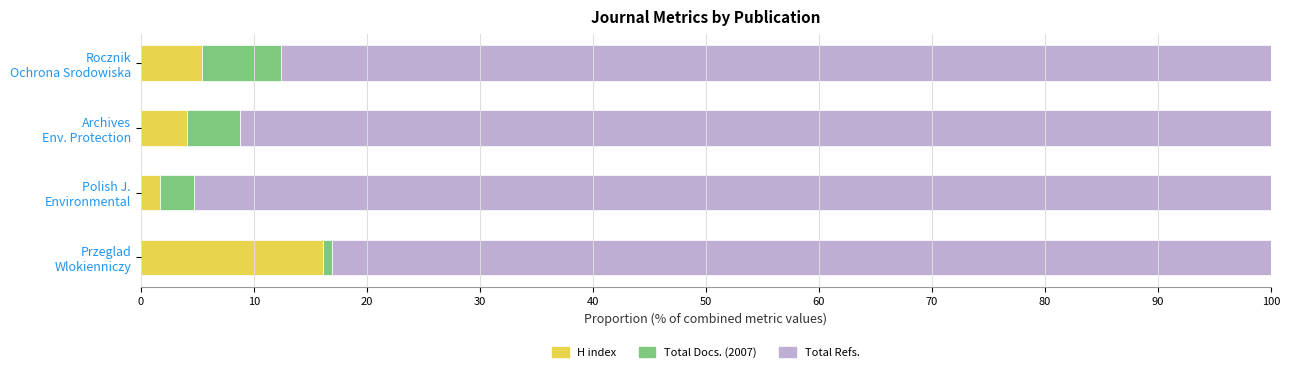

What are all the series names shown in the legend?

H index, Total Docs. (2007), Total Refs.